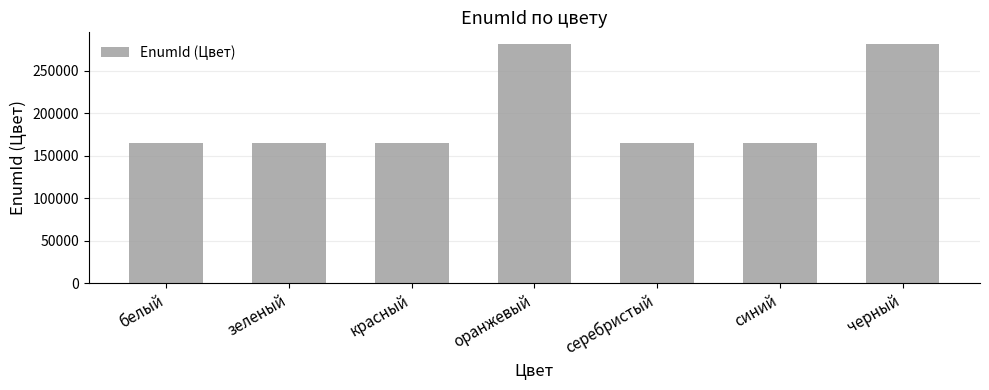

What is the change in value from белый to черный?

+116555